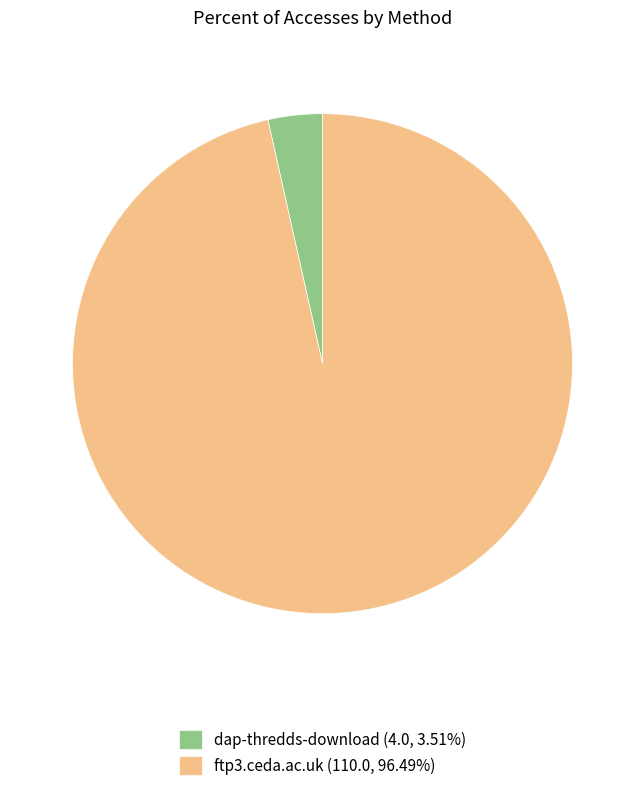

Is the sum of dap-thredds-download (4.0, 3.51%) and ftp3.ceda.ac.uk (110.0, 96.49%) greater than half?

Yes